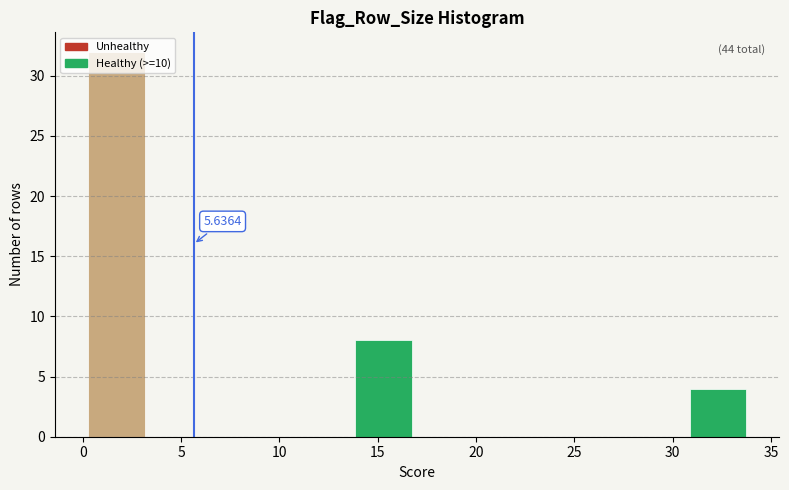

Over which range of the x-axis is the bar tallest?

0.0 to 3.4